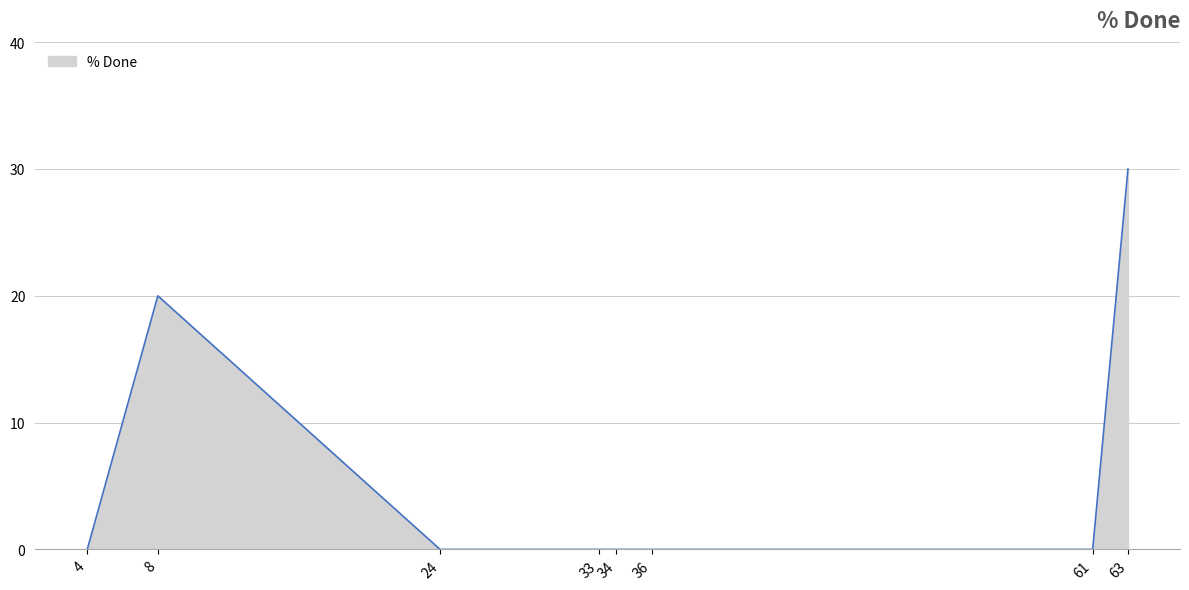

Does the chart have visible grid lines?

Yes